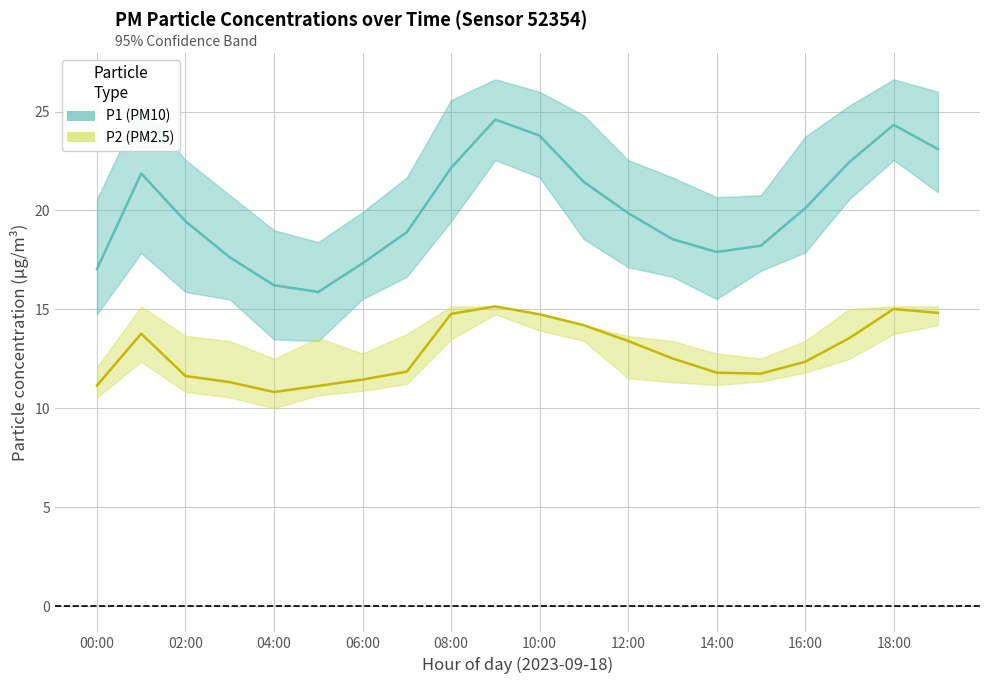

What is the difference between the second highest and minimum values in the P2 series?

4.2